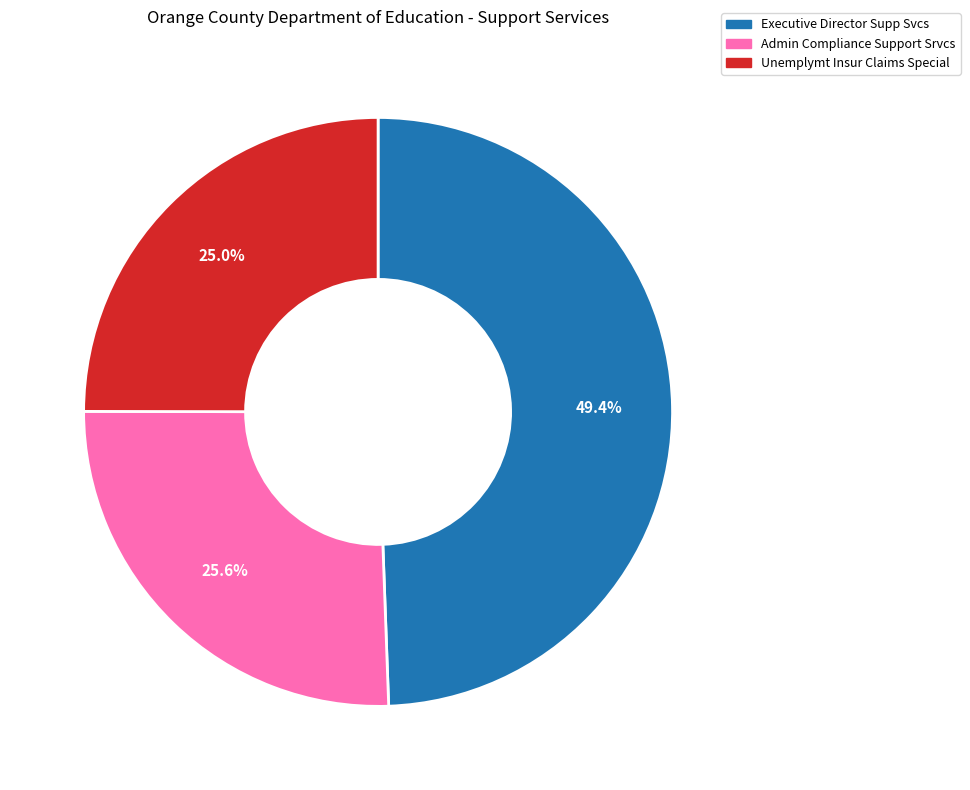

To the nearest percent, what portion does Admin Compliance Support Srvcs represent?

26%